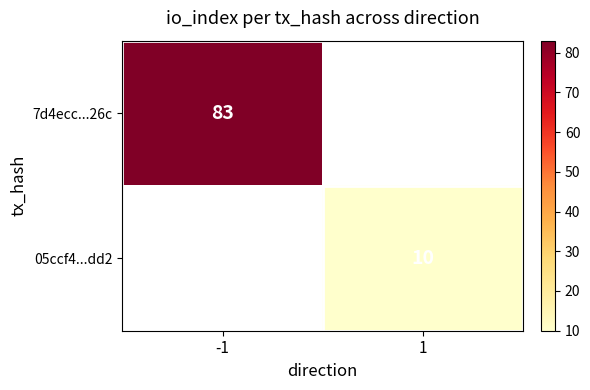

At how many categories does at least one series exceed 56?

1